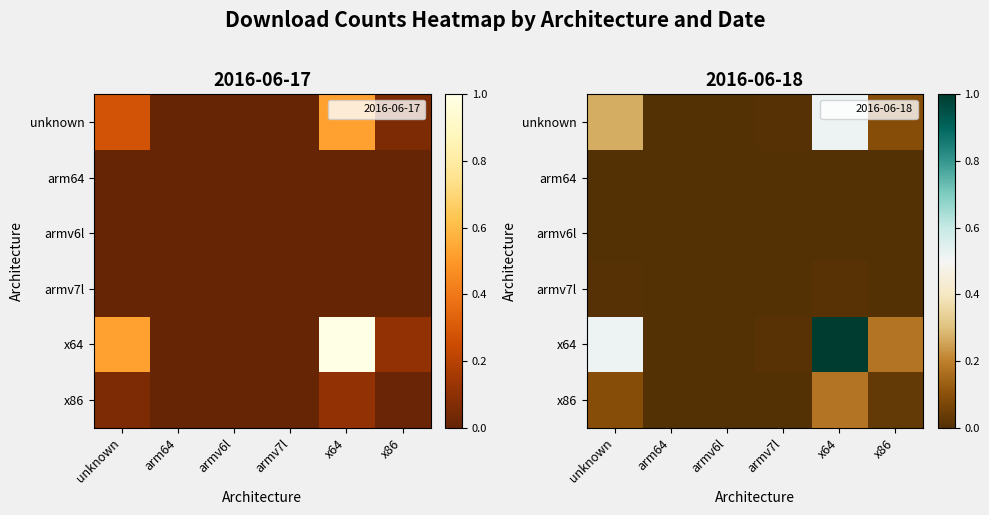

How many data points does each series have?

6